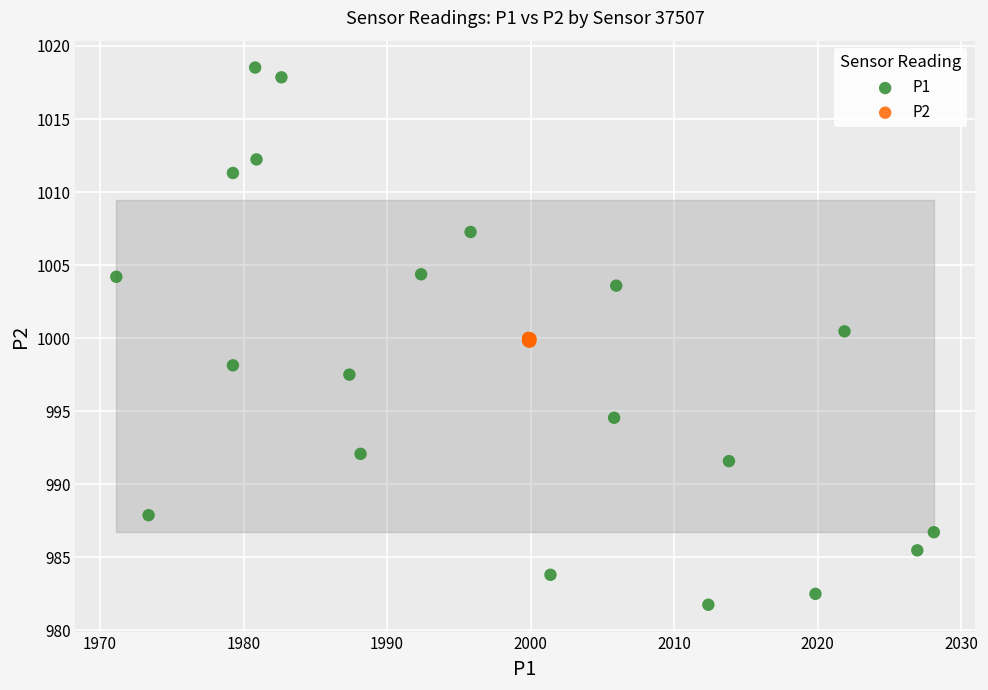

Which series has the widest spread of Y values?

P1